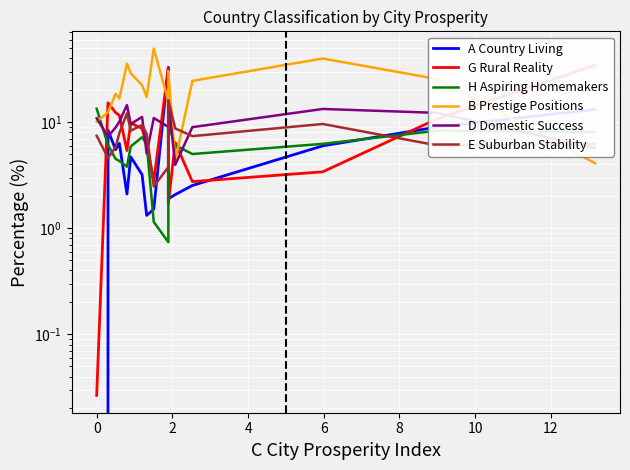

What is the spread (max minus min) of values at 8?

24.2